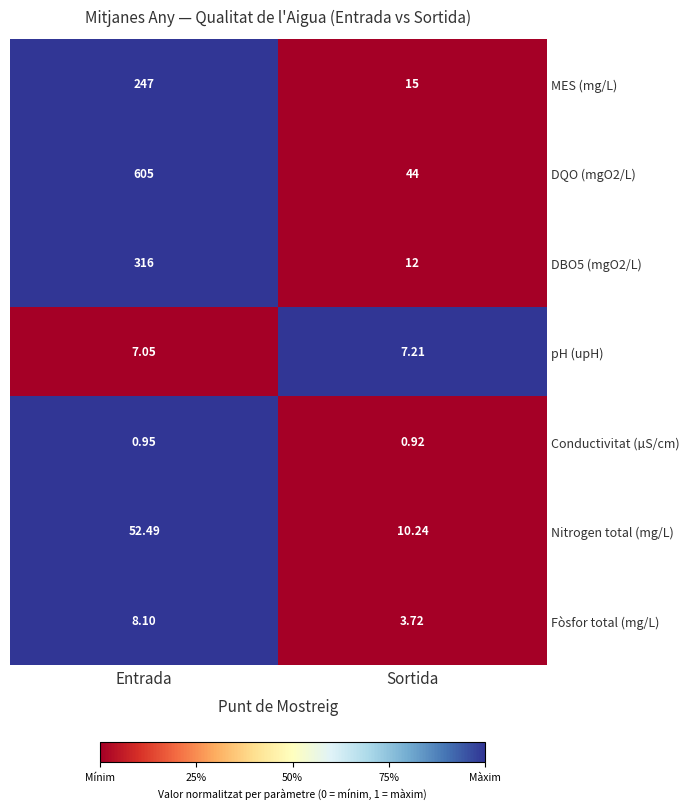

At which category is the sum across all series the highest?

Entrada